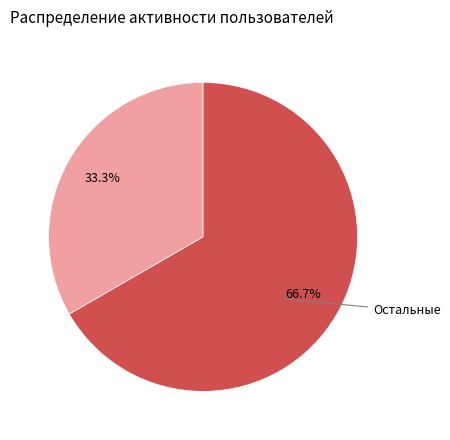

Is there a majority slice in this chart?

Yes